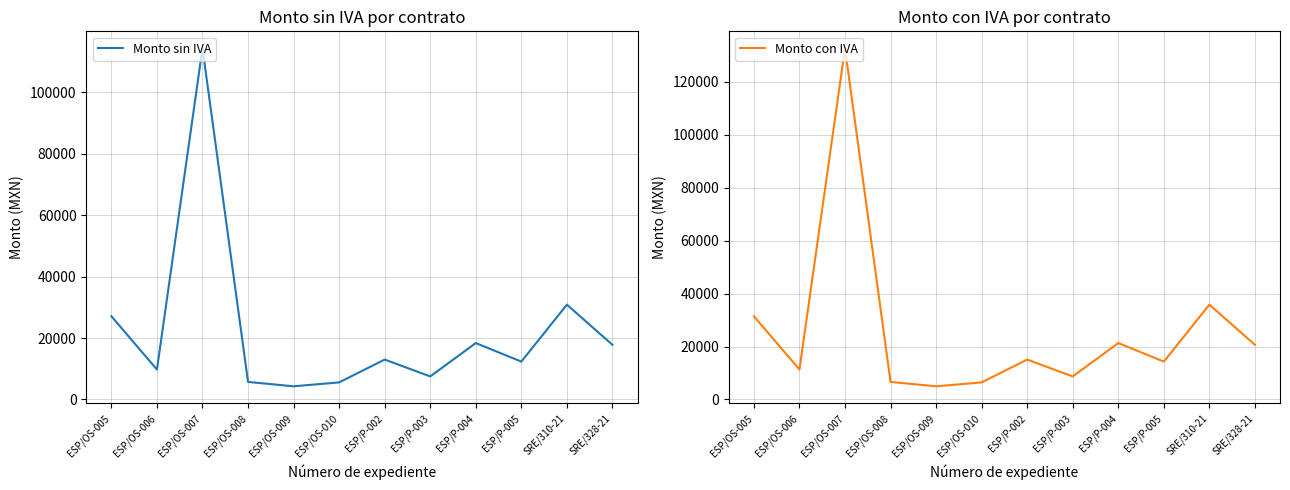

True or false: Monto con IVA and Monto sin IVA intersect in this chart.

False